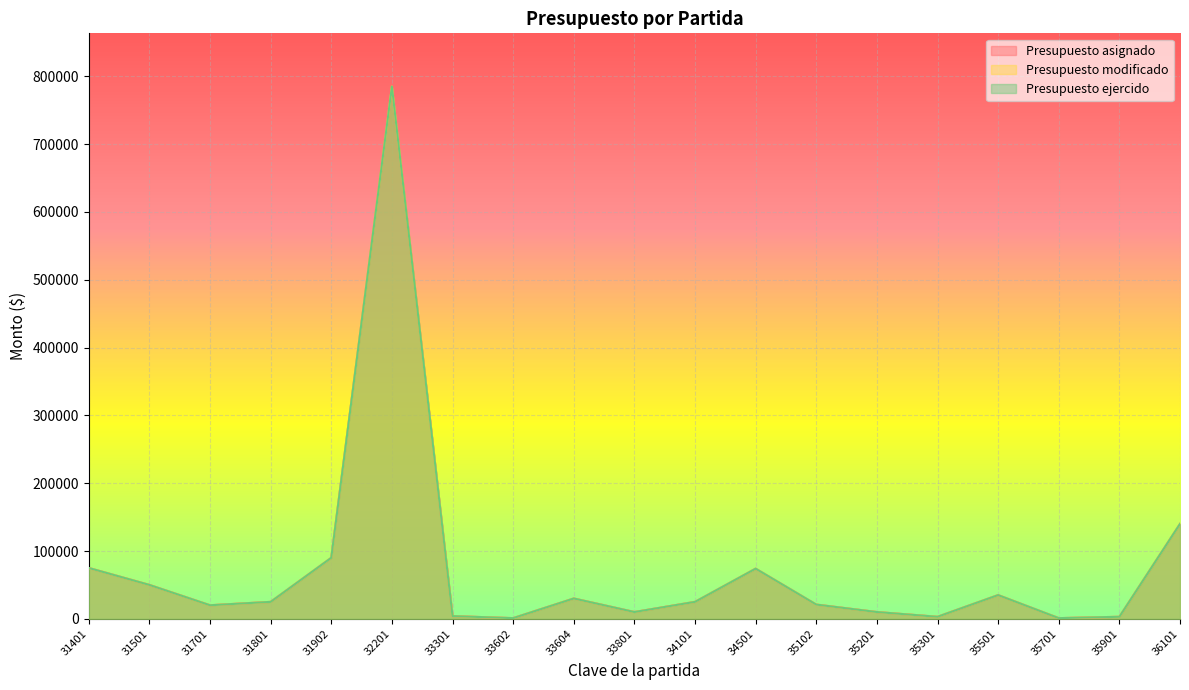

What is the sum of the Presupuesto modificado values at 33301 and 34101?

29000